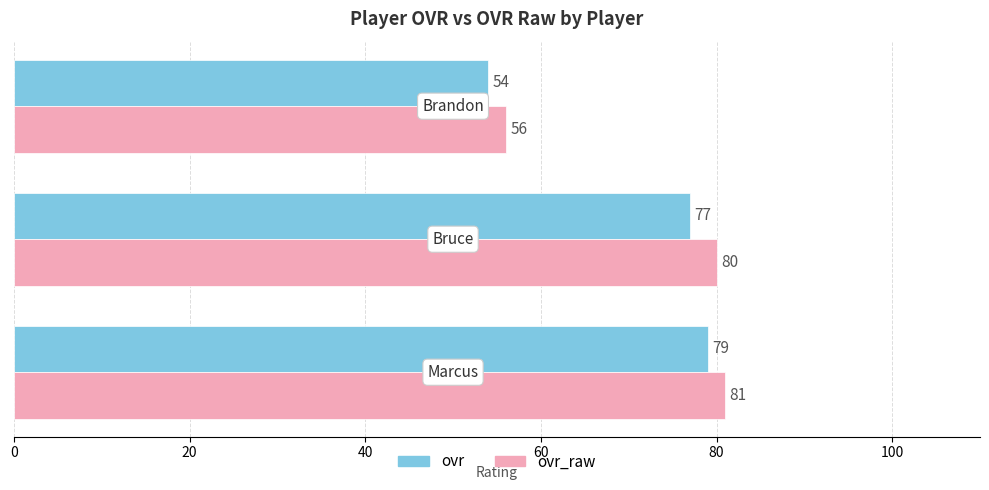

Which series has the largest total across all categories?

ovr_raw